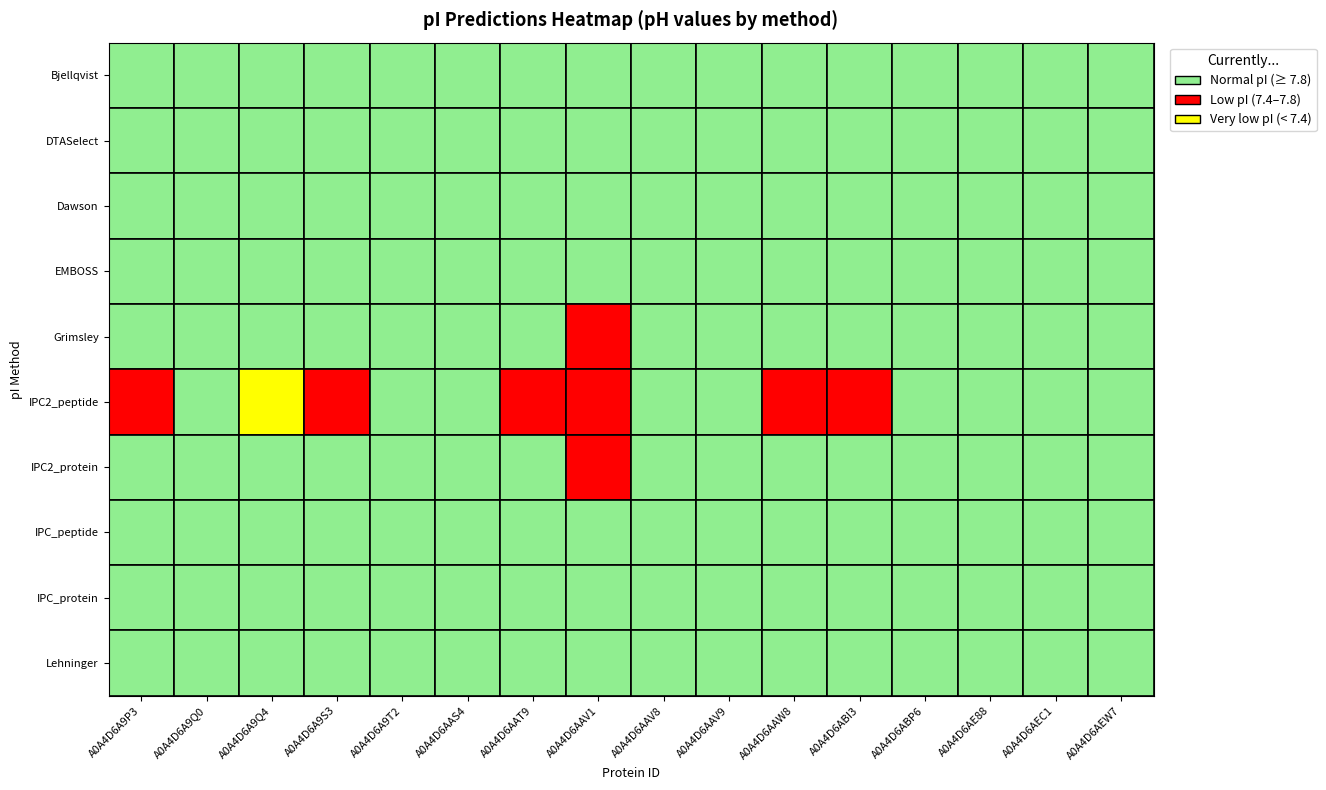

Rank the categories by Lehninger value from lowest to highest.

A0A4D6AAV1, A0A4D6A9Q4, A0A4D6AAW8, A0A4D6ABI3, A0A4D6AEC1, A0A4D6A9S3, A0A4D6A9T2, A0A4D6AAT9, A0A4D6AAV9, A0A4D6AAV8, A0A4D6A9P3, A0A4D6AAS4, A0A4D6AE88, A0A4D6ABP6, A0A4D6A9Q0, A0A4D6AEW7